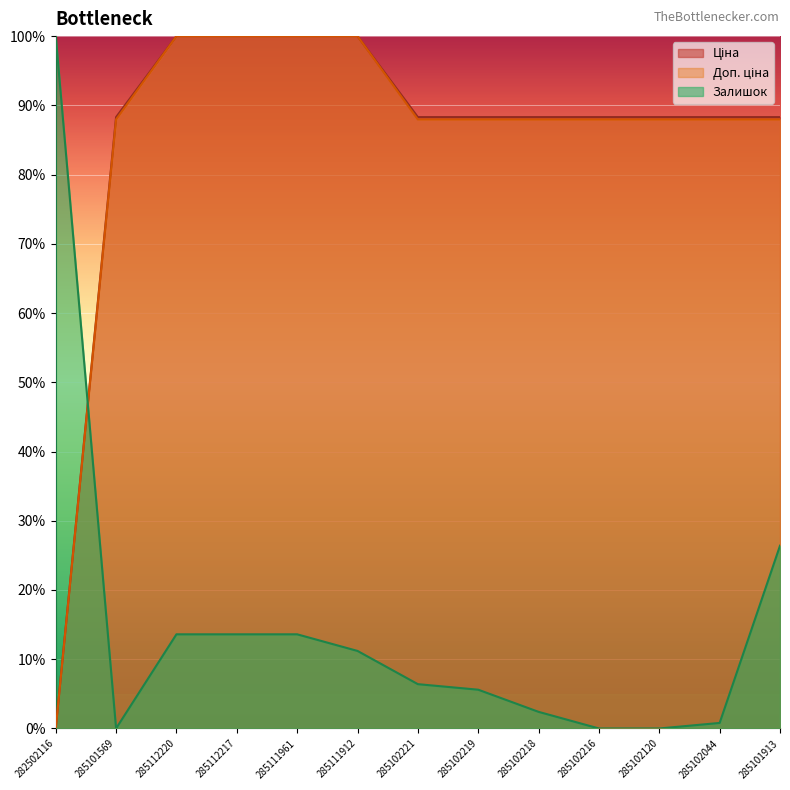

Which has a higher value, 285102044 or 285102218?

285102044